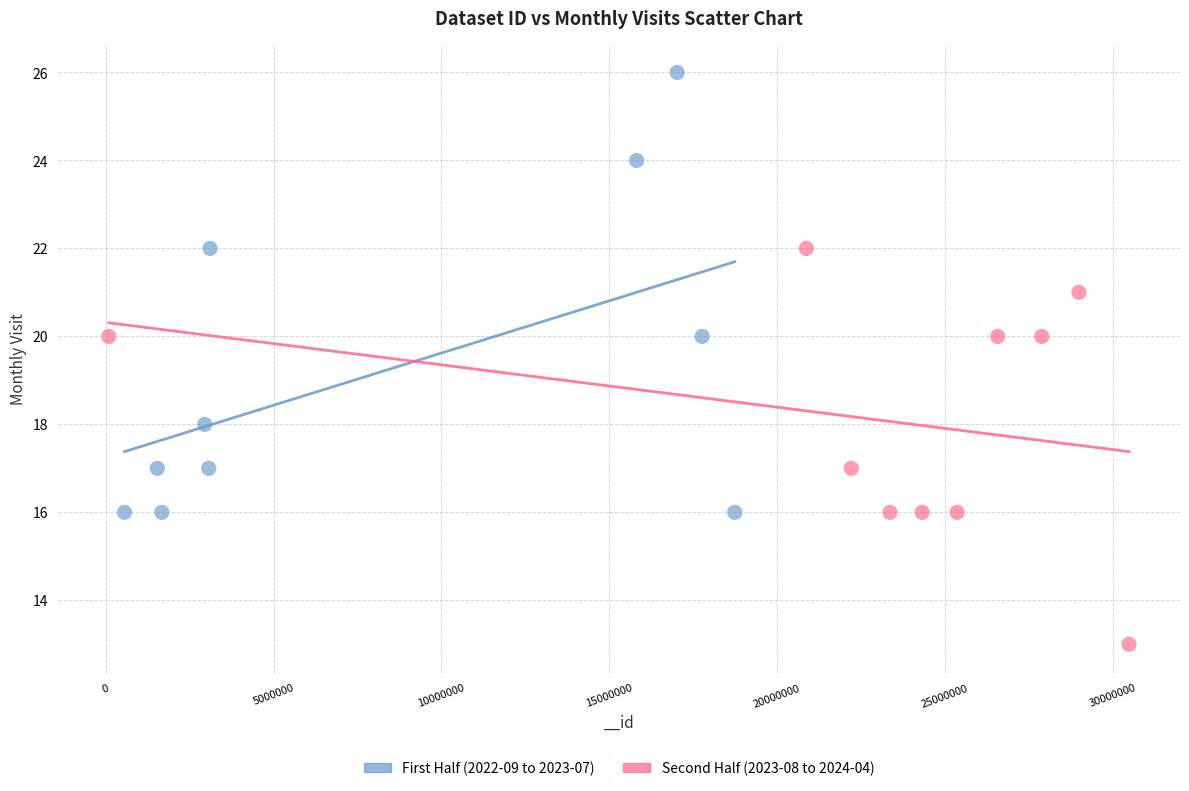

Which series reaches the maximum Y coordinate?

First Half (2022-09 to 2023-07)